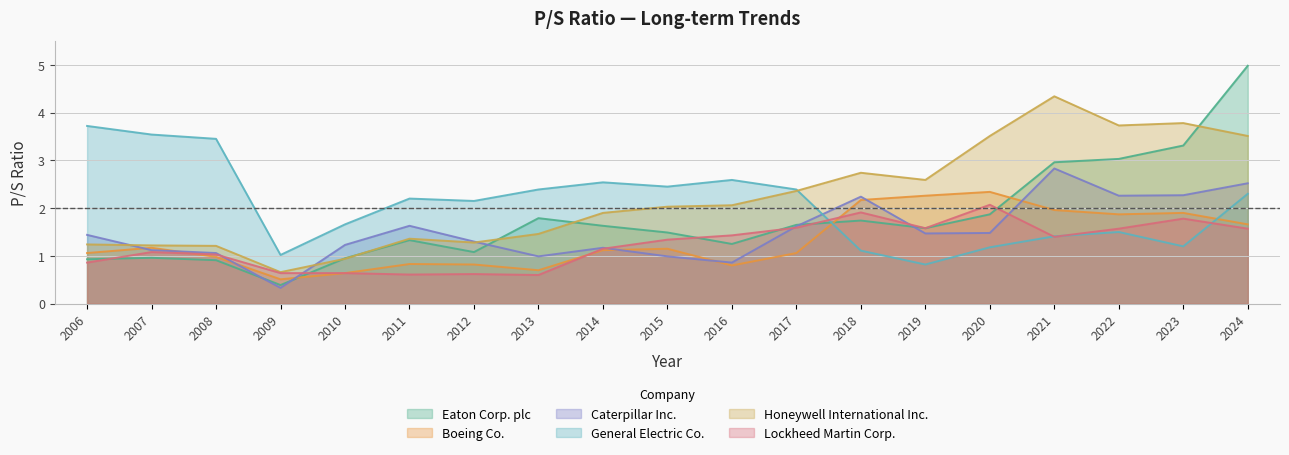

True or false: Honeywell International Inc. and General Electric Co. cross at least once.

True